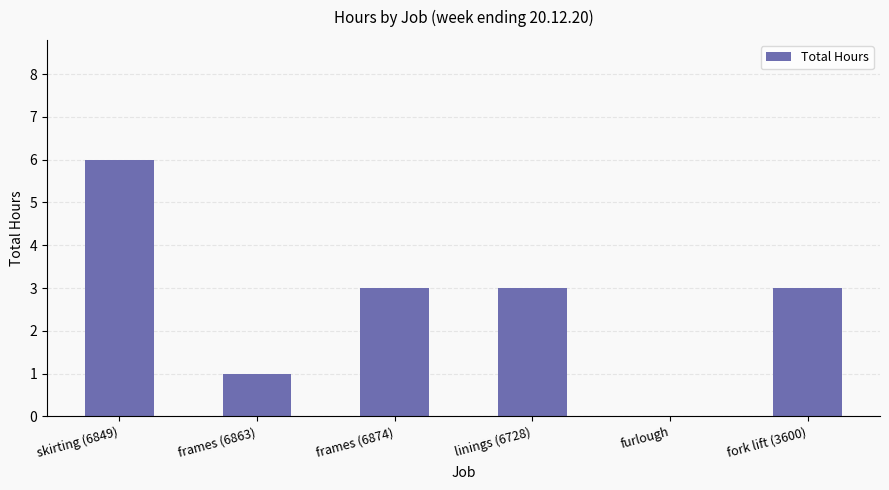

True or false: the data shows 2 at frames (6863).

False